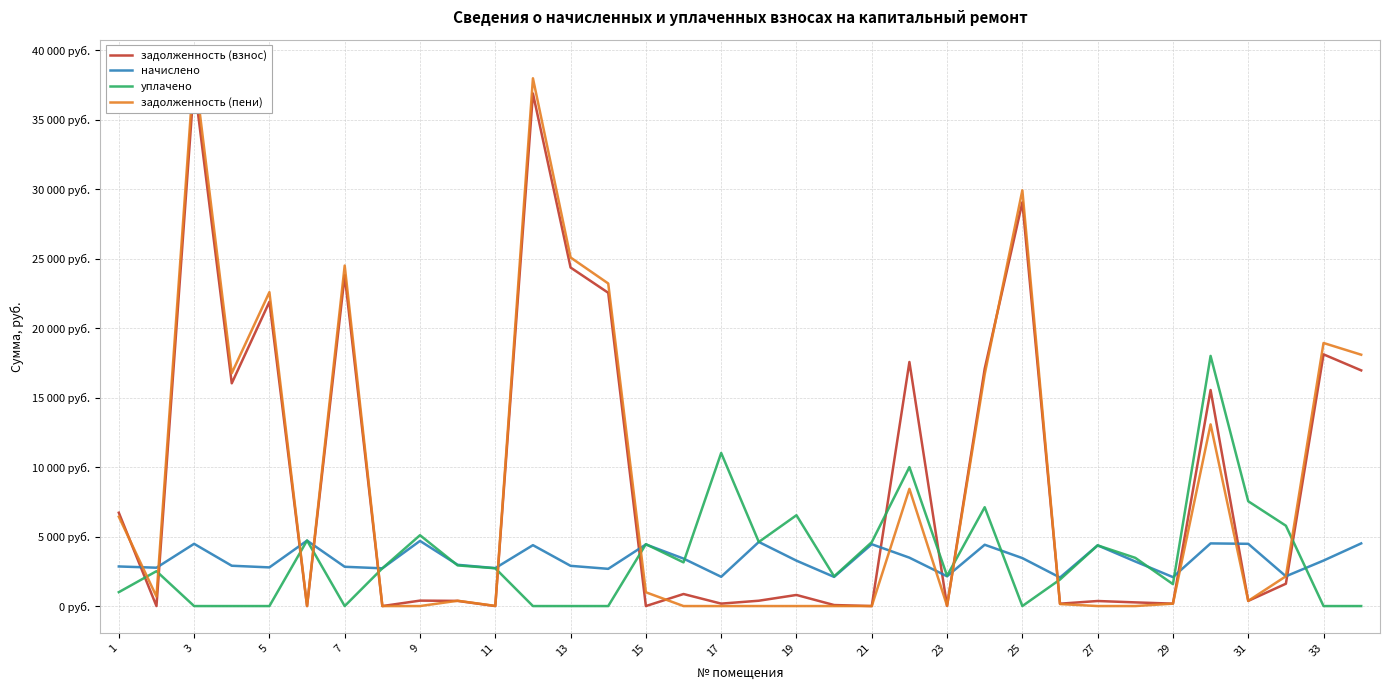

List the series in order of their peak value, highest first.

задолженность (пени), задолженность (взнос), уплачено, начислено